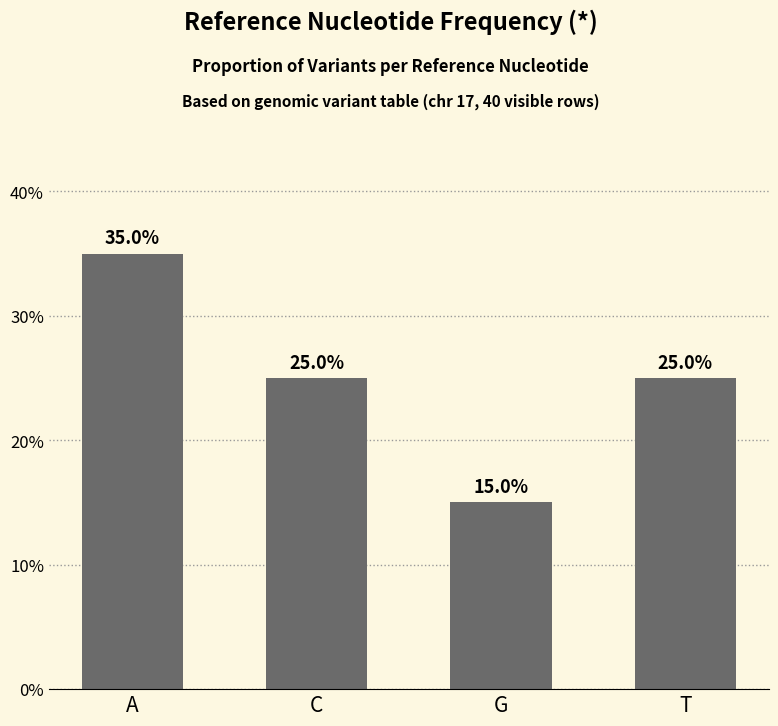

At which category does the chart reach its minimum across all series?

G